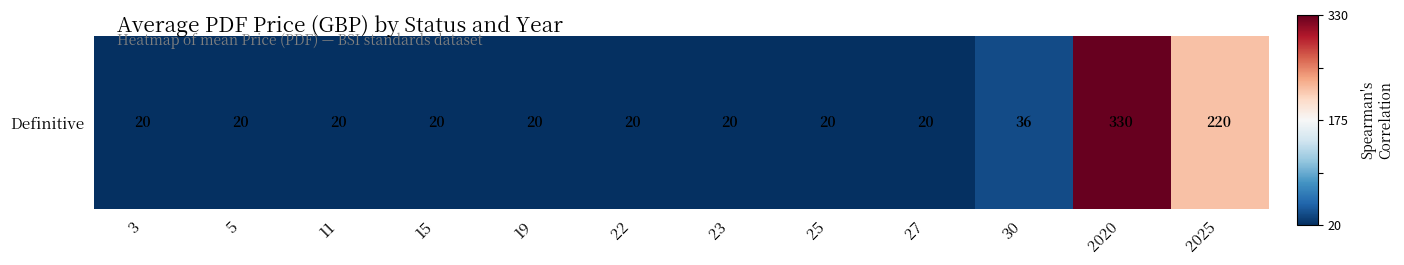

The chart shows a value of -0.4 at 19. True or false?

False